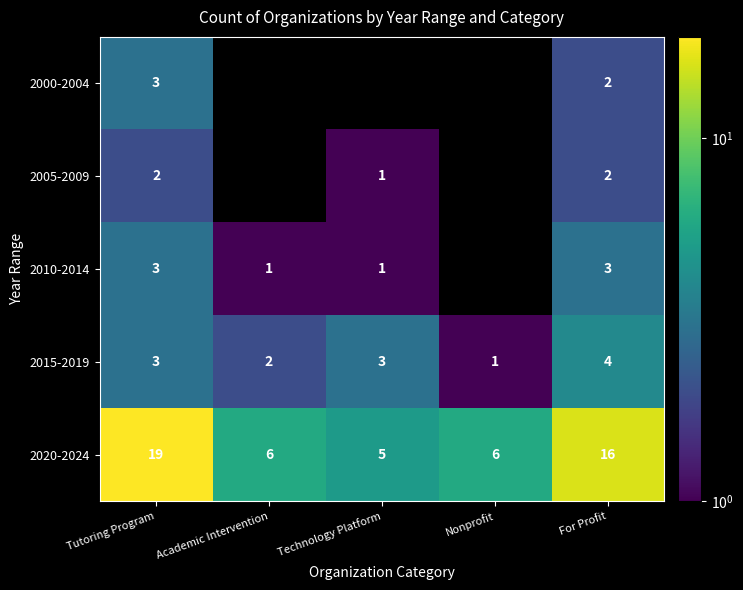

At which category does the chart reach its peak across all series?

Tutoring Program